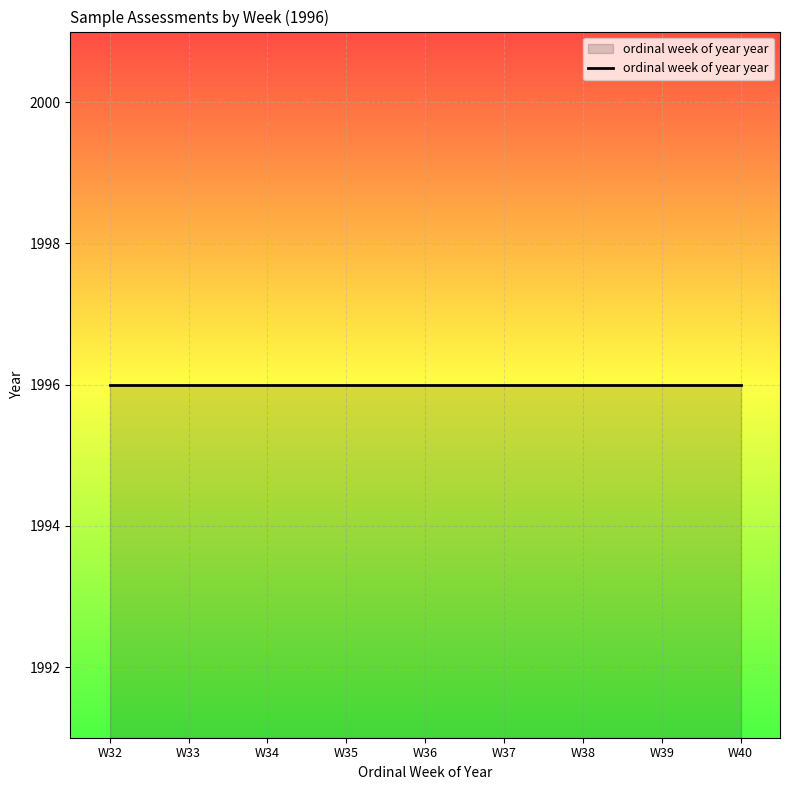

List the labels in order of value, largest first.

W40, W39, W38, W37, W36, W35, W34, W33, W32